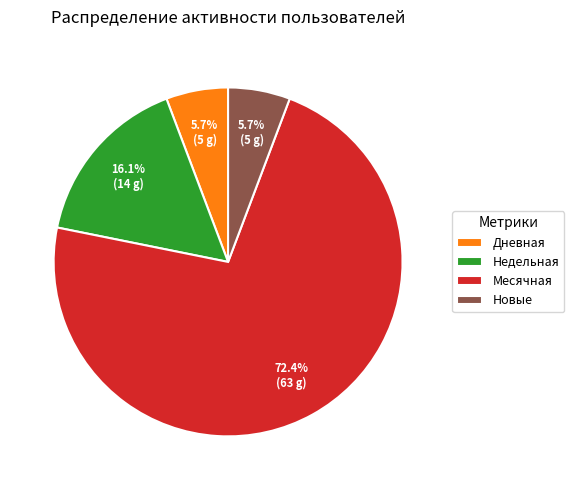

Do Месячная and Недельная together represent more than half of the pie?

Yes